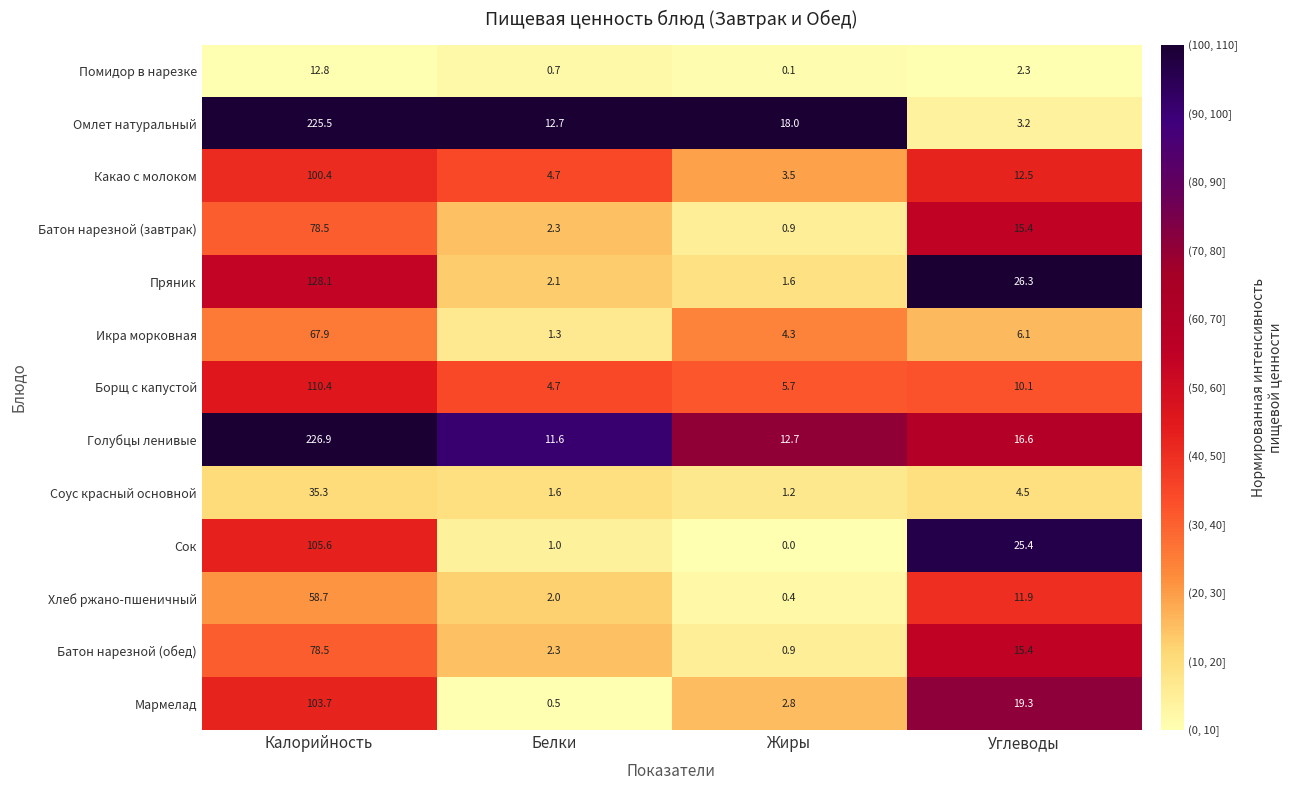

List the labels in order of Батон нарезной (завтрак) value, smallest first.

Жиры, Белки, Углеводы, Калорийность